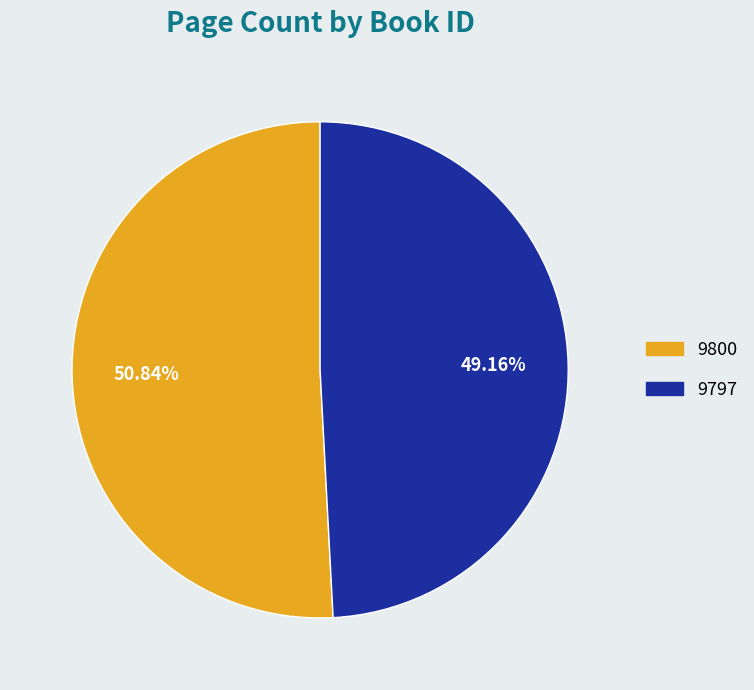

Count the number of slices in the pie.

2